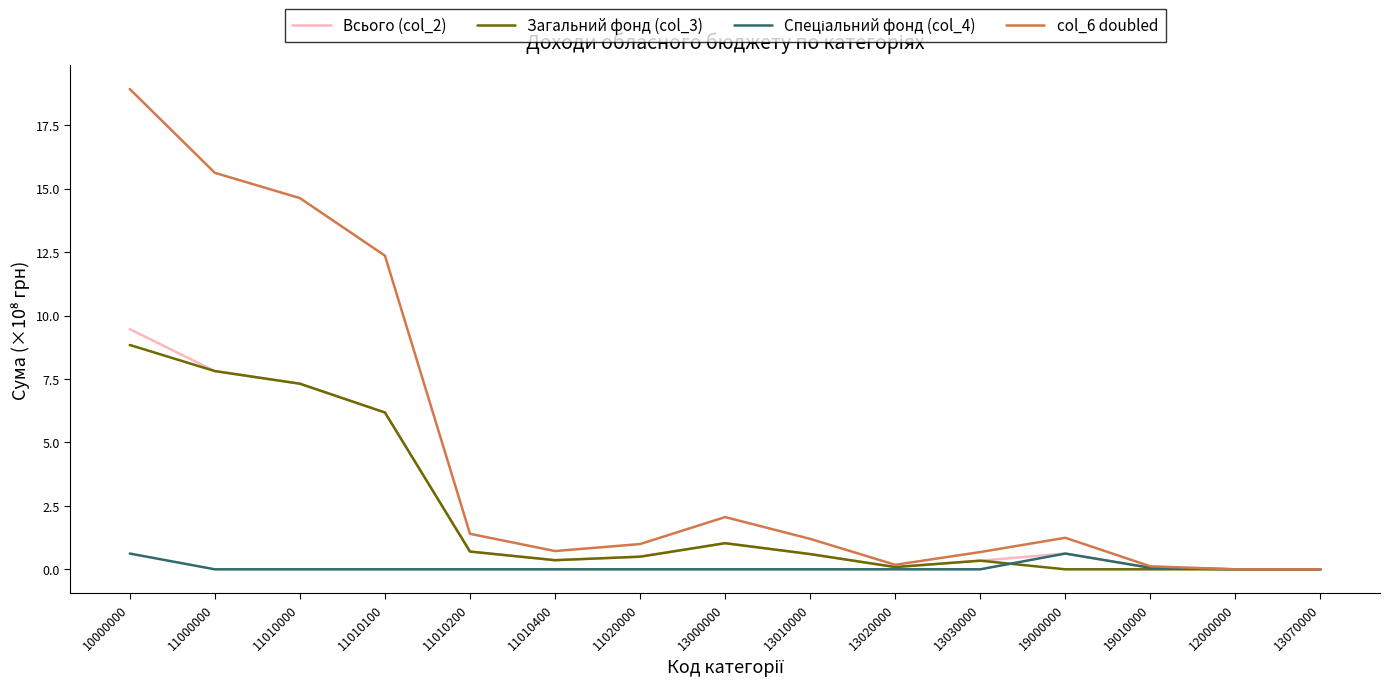

The col_6 doubled series shows 1.8 at 11020000. True or false?

False